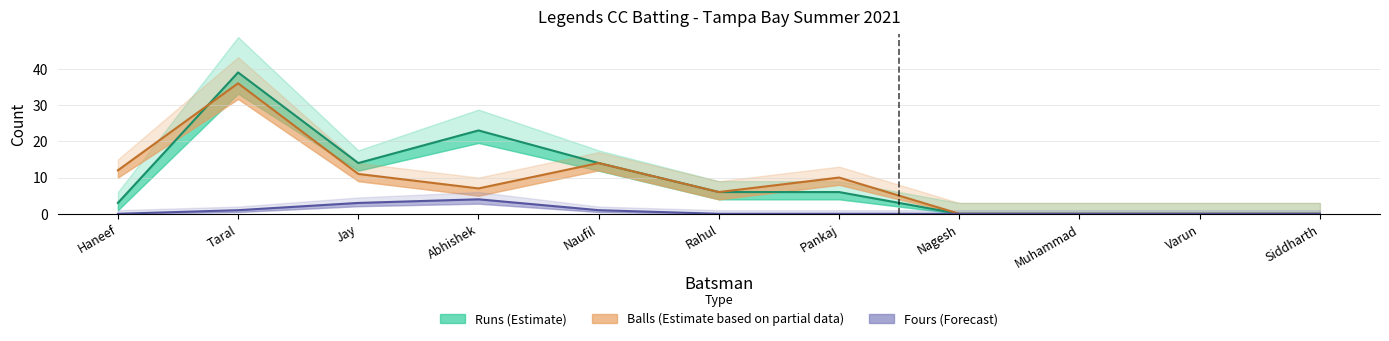

What is the sum of all Balls values?

96